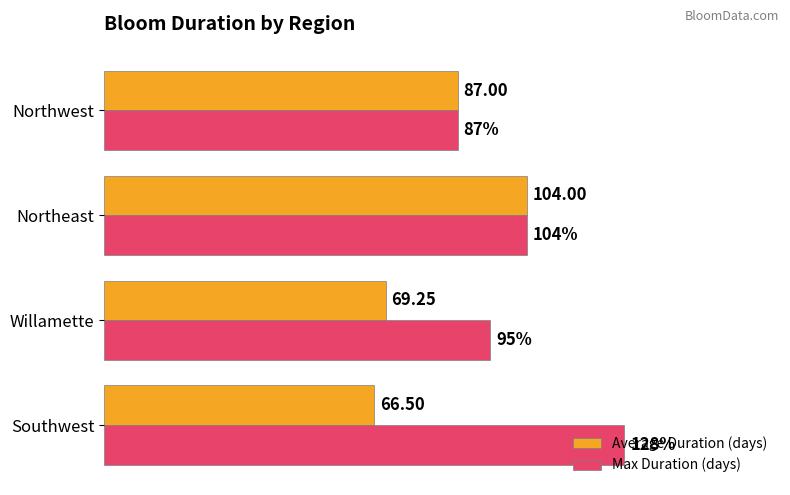

Which label corresponds to the smallest value in the chart?

Southwest